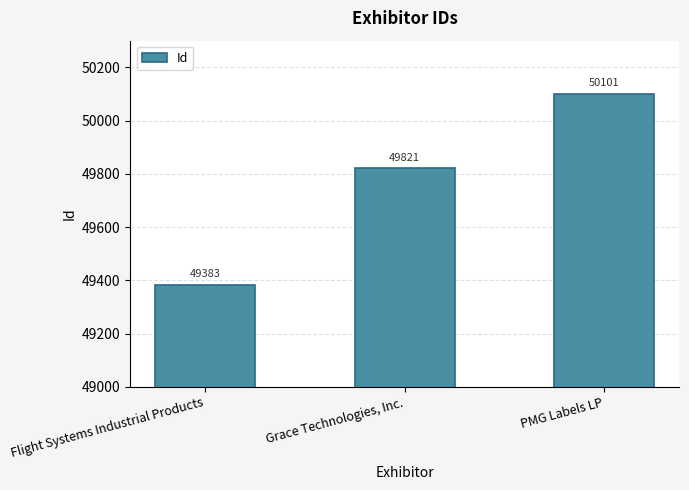

How many categories are shown in the chart?

3